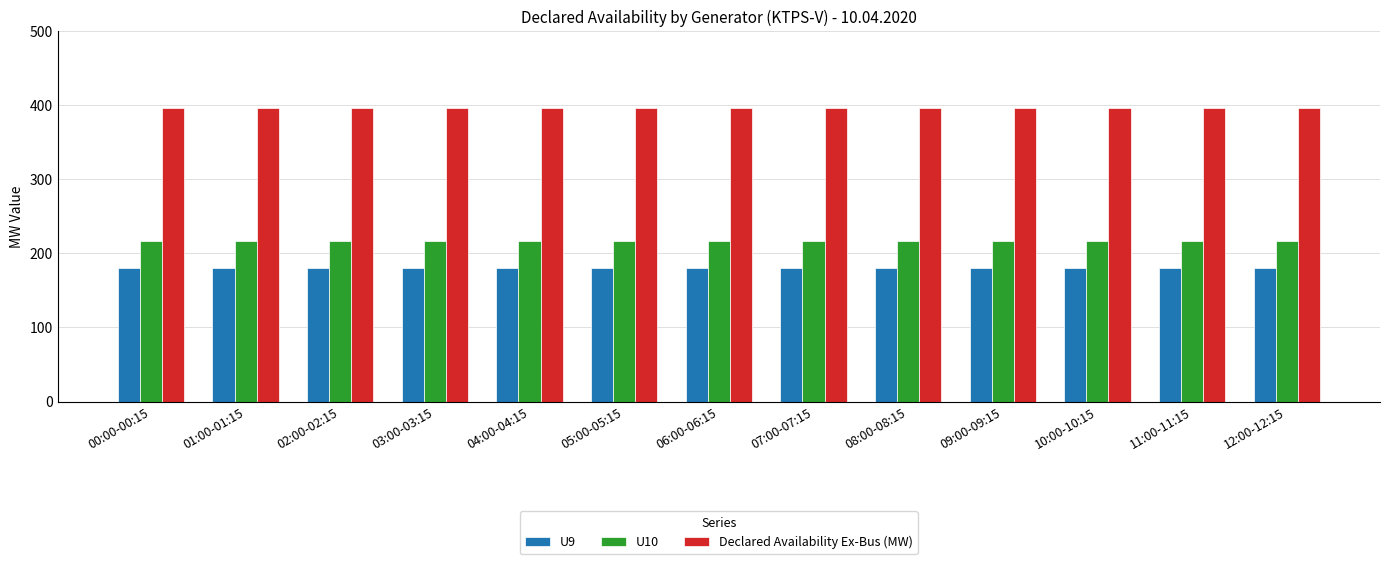

At how many categories does at least one series exceed 380?

13